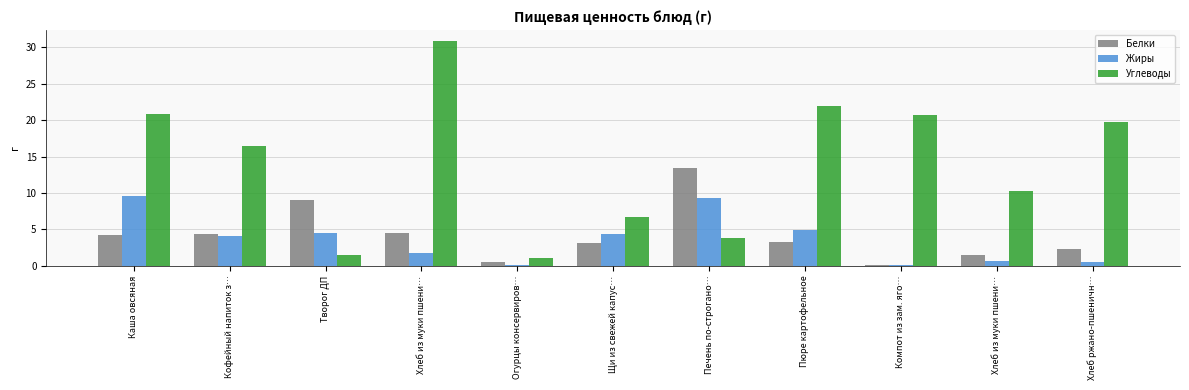

What are all the series names shown in the legend?

Белки, Жиры, Углеводы